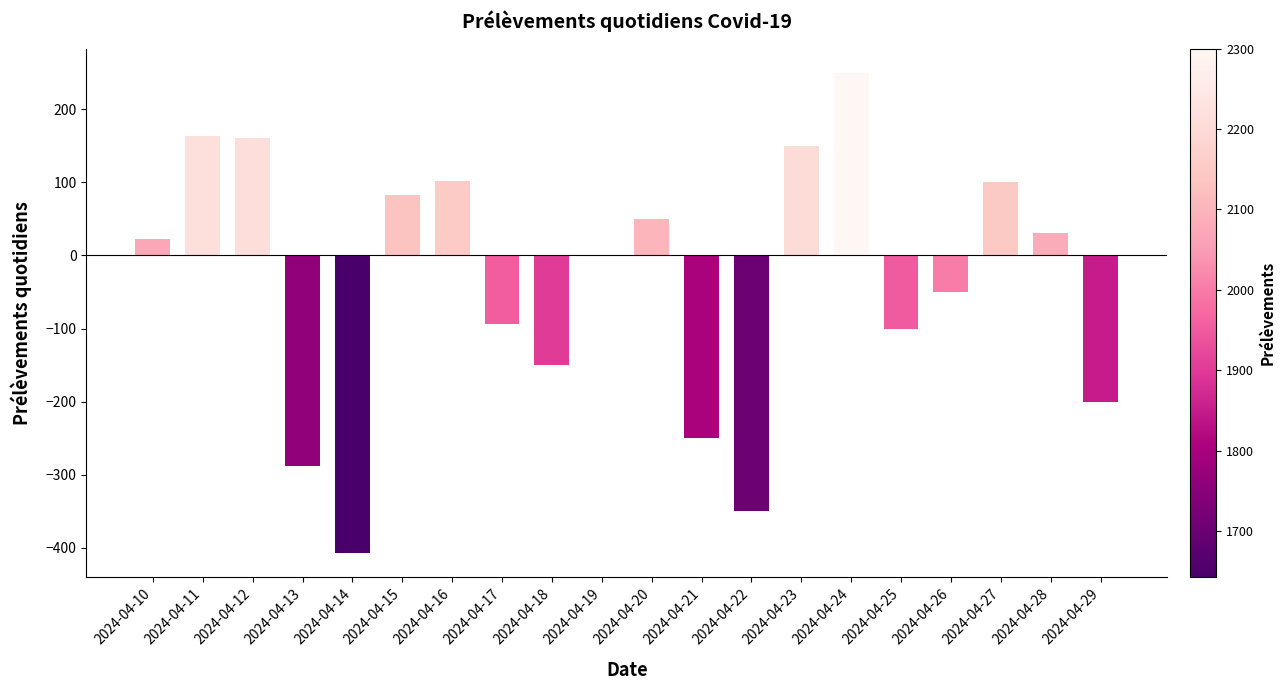

What is the change in value from 2024-04-18 to 2024-04-19?

+150